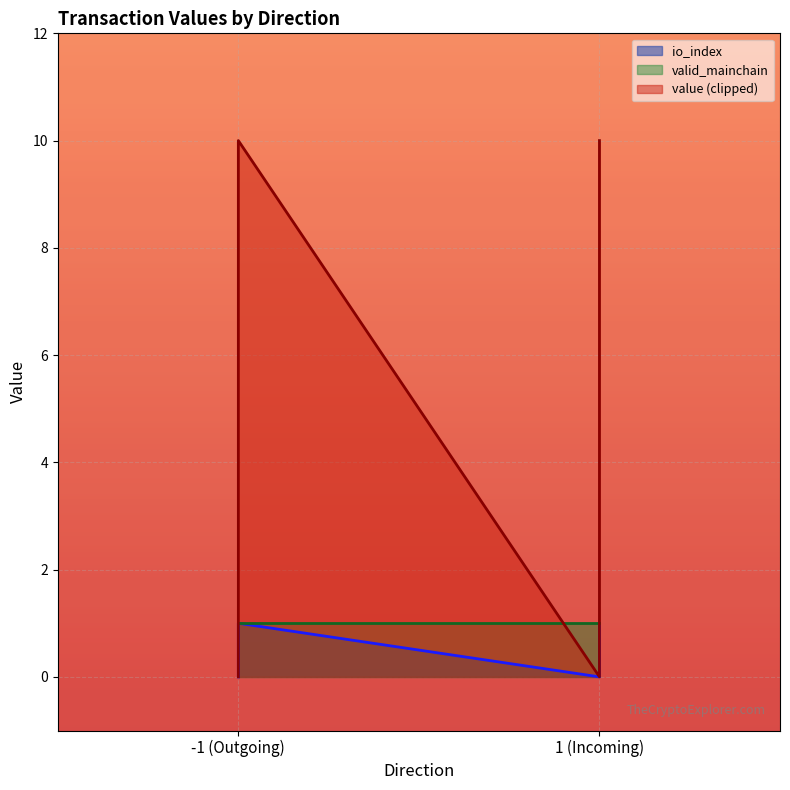

True or false: io_index has a value of 1.0 at -1 (Outgoing).

True